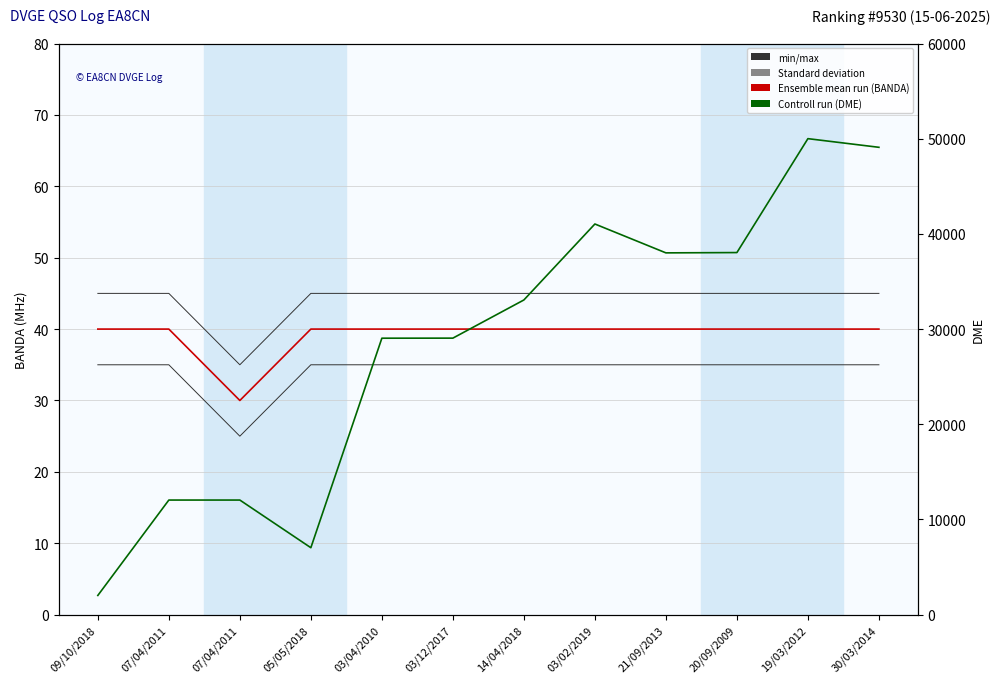

How many lines are shown in the chart?

3